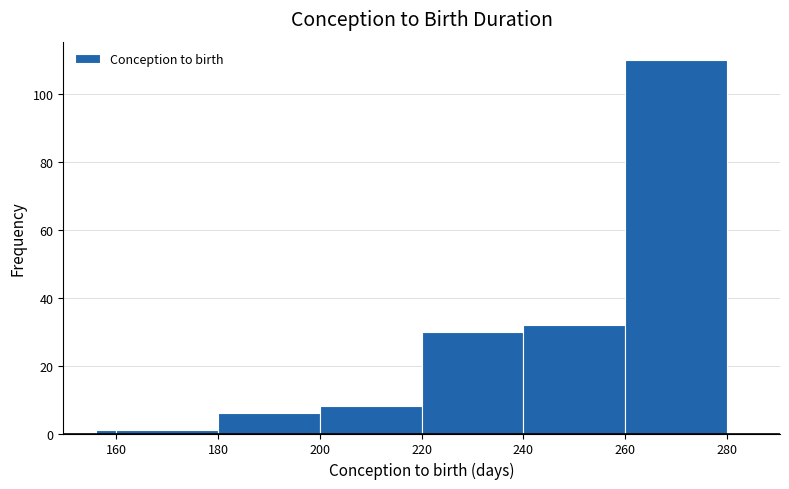

Read against the x-axis, roughly where is the centre of the tallest bar?

270